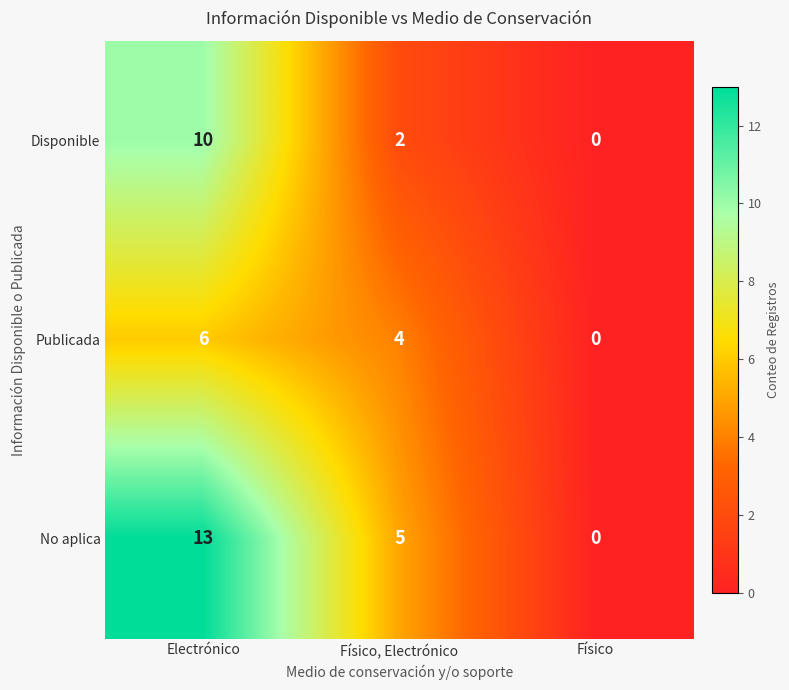

What is the total value across all series at Electrónico?

29